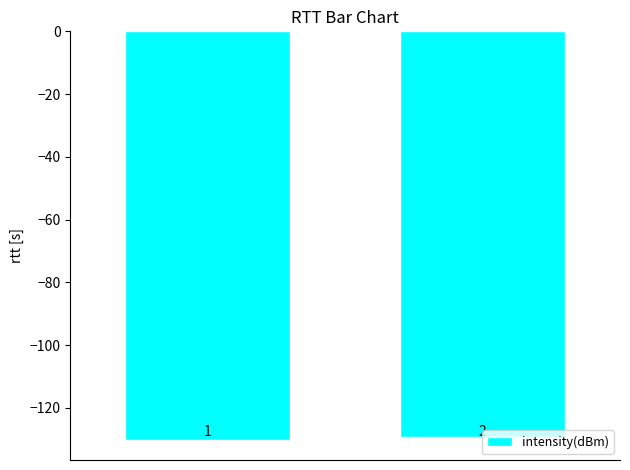

What is the average value?

-129.7